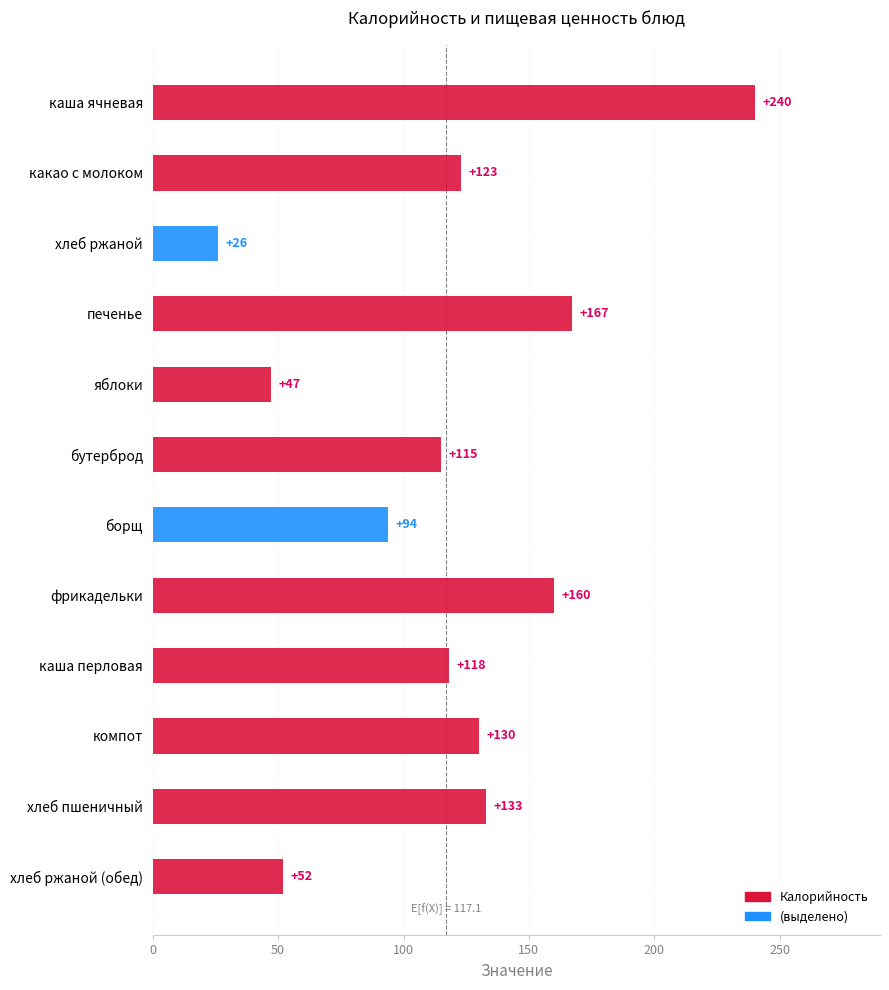

Reading top to bottom, what are all the values shown in this chart?

каша ячневая=240	какао с молоком=123	хлеб ржаной=26	печенье=167	яблоки=47	бутерброд=115	борщ=94	фрикадельки=160	каша перловая=118	компот=130	хлеб пшеничный=133	хлеб ржаной (обед)=52